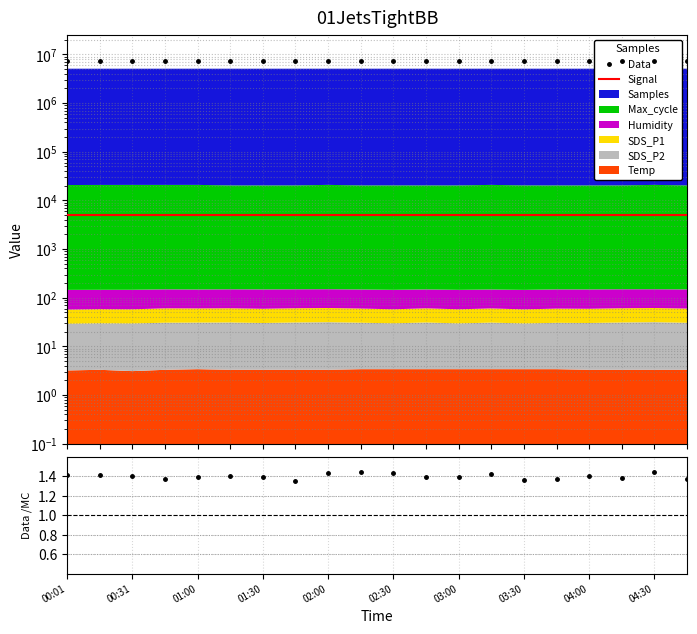

Which label corresponds to the largest value in the chart?

00:01